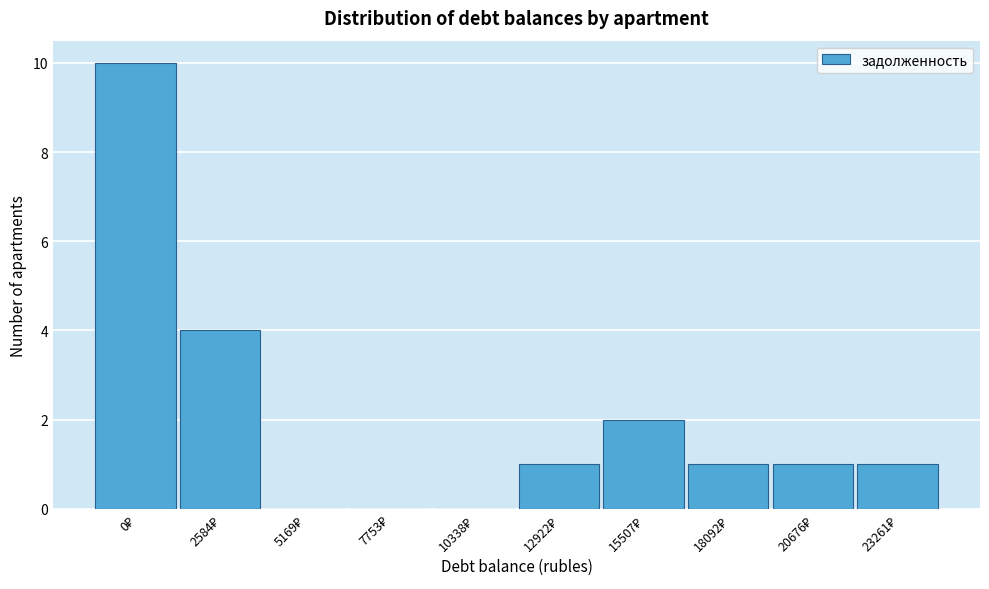

What is the sum of all values?

20